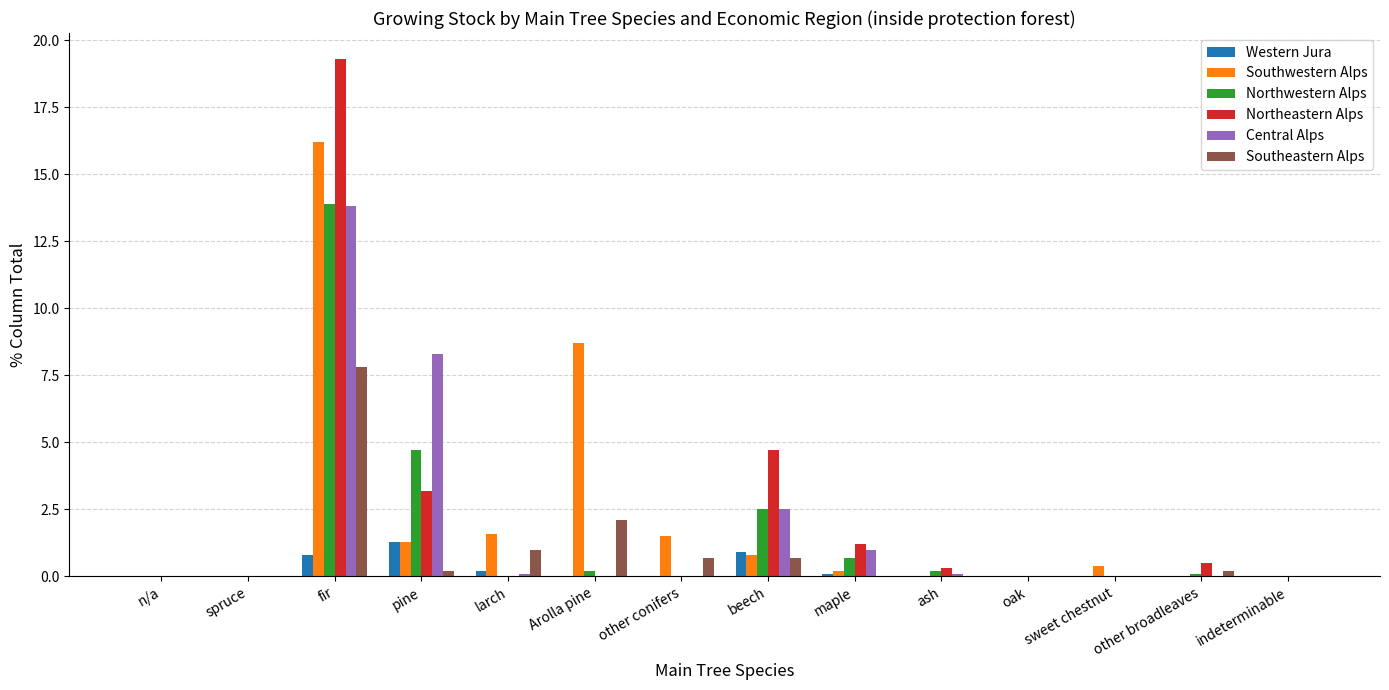

What is the sum of all Southeastern Alps values?

12.7